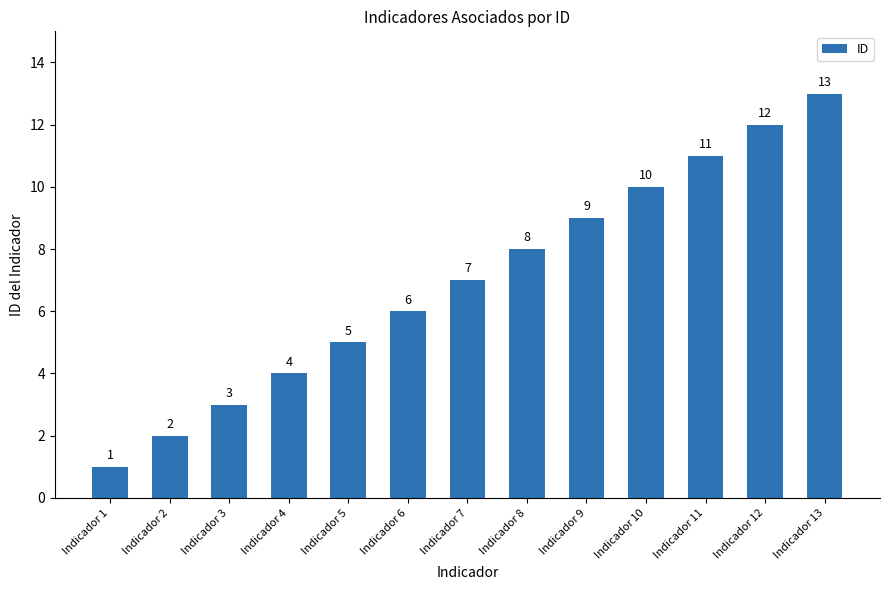

Reading left to right, extract all data points from this chart.

1	2	3	4	5	6	7	8	9	10	11	12	13